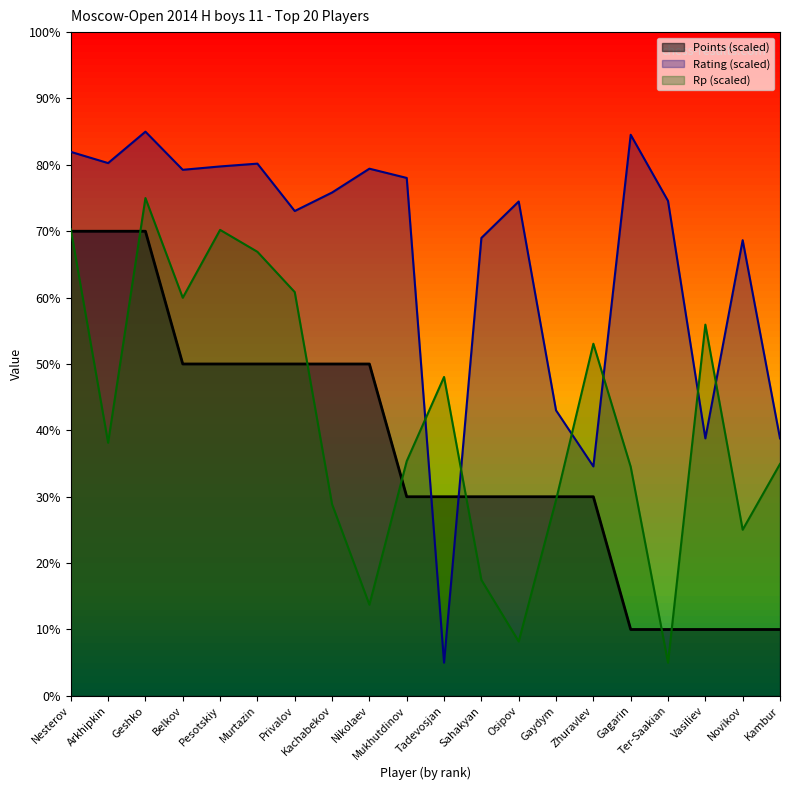

Reading left to right, what are all the values shown in this chart?

Points: Nesterov=70.0	Arkhipkin=70.0	Geshko=70.0	Belkov=50.0	Pesotskiy=50.0	Murtazin=50.0	Privalov=50.0	Kachabekov=50.0	Nikolaev=50.0	Mukhutdinov=30.0	Tadevosjan=30.0	Sahakyan=30.0	Osipov=30.0	Gaydym=30.0	Zhuravlev=30.0	Gagarin=10.0	Ter-Saakian=10.0	Vasiliev=10.0	Novikov=10.0	Kambur=10.0
Rating: Nesterov=82.0	Arkhipkin=80.3	Geshko=85.0	Belkov=79.3	Pesotskiy=79.8	Murtazin=80.2	Privalov=73.0	Kachabekov=75.8	Nikolaev=79.4	Mukhutdinov=78.0	Tadevosjan=5.0	Sahakyan=69.0	Osipov=74.5	Gaydym=43.0	Zhuravlev=34.6	Gagarin=84.5	Ter-Saakian=74.6	Vasiliev=38.8	Novikov=68.7	Kambur=38.8
Rp: Nesterov=70.3	Arkhipkin=38.1	Geshko=75.0	Belkov=60.0	Pesotskiy=70.2	Murtazin=66.9	Privalov=60.8	Kachabekov=28.9	Nikolaev=13.7	Mukhutdinov=35.4	Tadevosjan=48.0	Sahakyan=17.5	Osipov=8.2	Gaydym=29.5	Zhuravlev=53.1	Gagarin=34.5	Ter-Saakian=5.0	Vasiliev=55.9	Novikov=25.0	Kambur=34.9